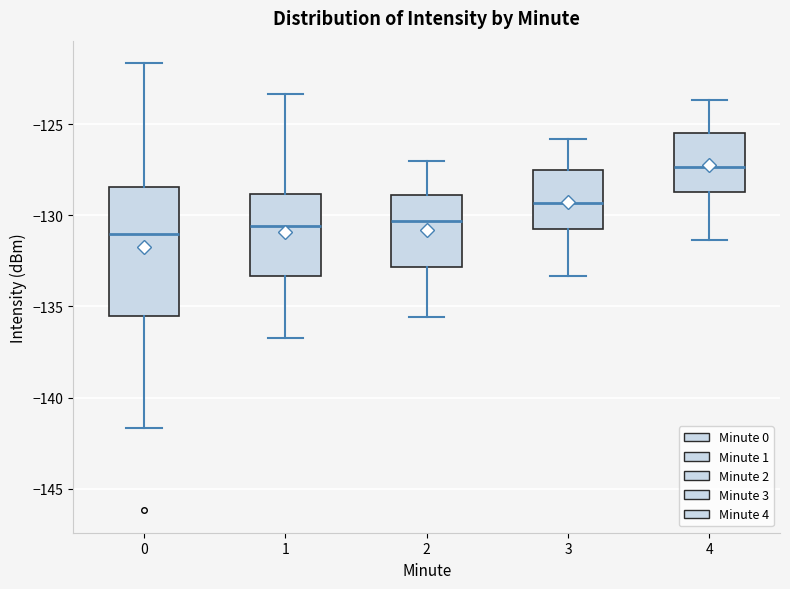

Where is the lower edge of the box at x = 3 on the y-axis? The values are not printed on the chart, so give them approximately, as read against the axis.

-130.5